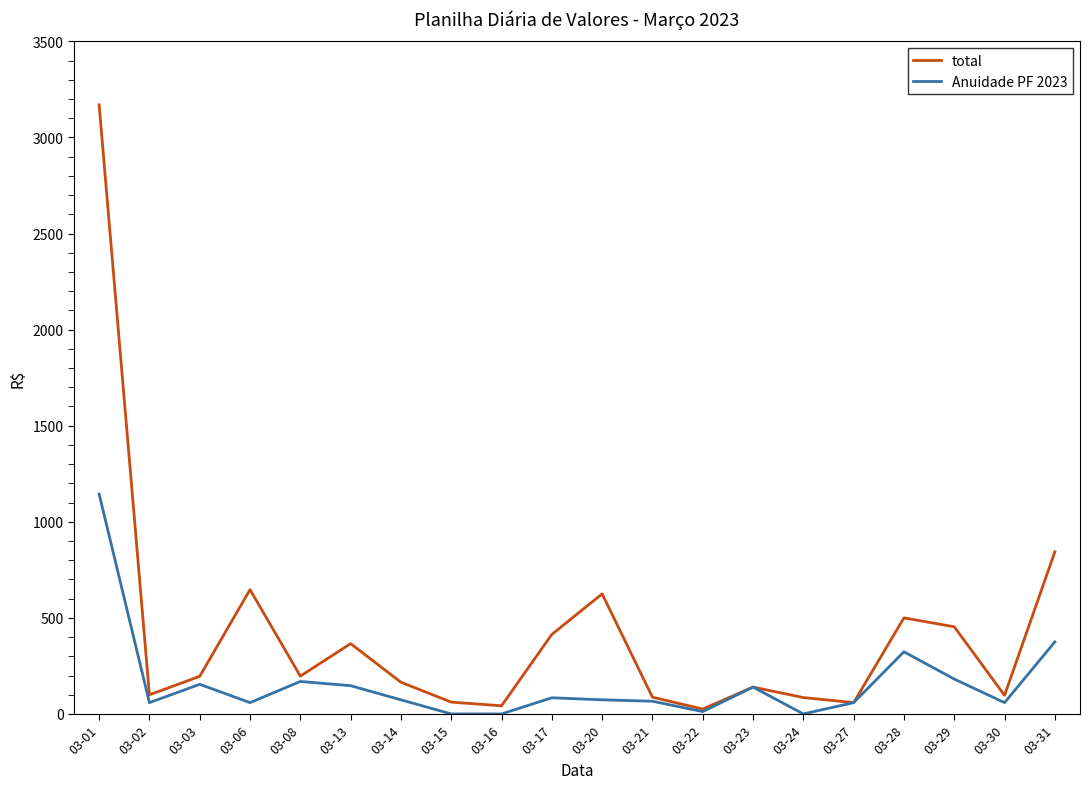

What is the greatest value displayed?

3169.7